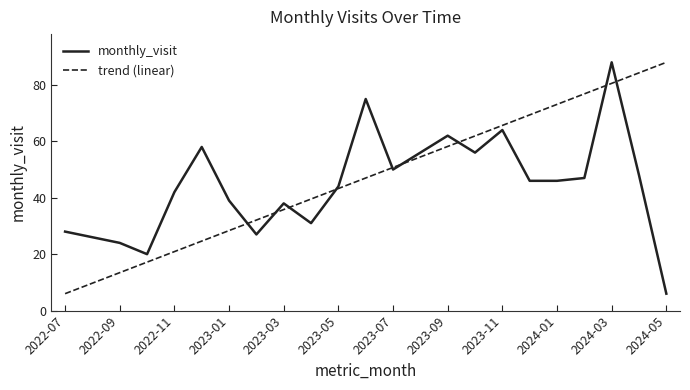

What is the lowest value of the trend (linear) series?

6.0